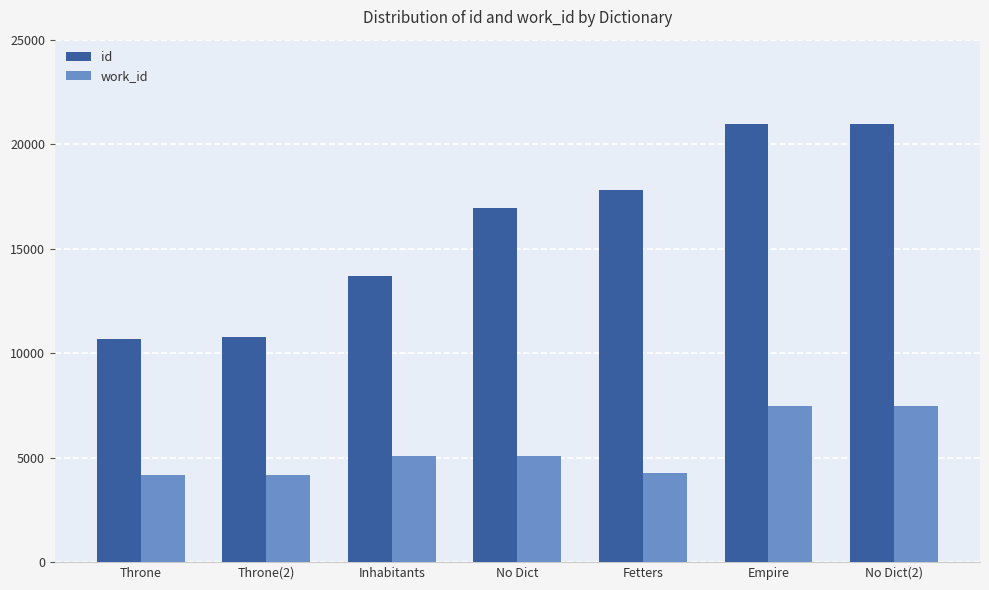

What is the minimum value for work_id?

4153